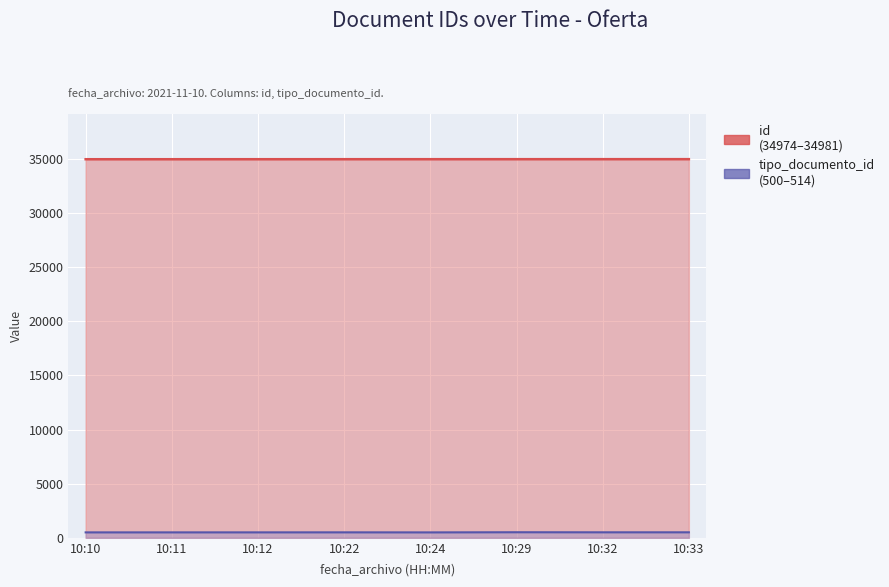

True or false: id has more than 2 interior local peaks.

False